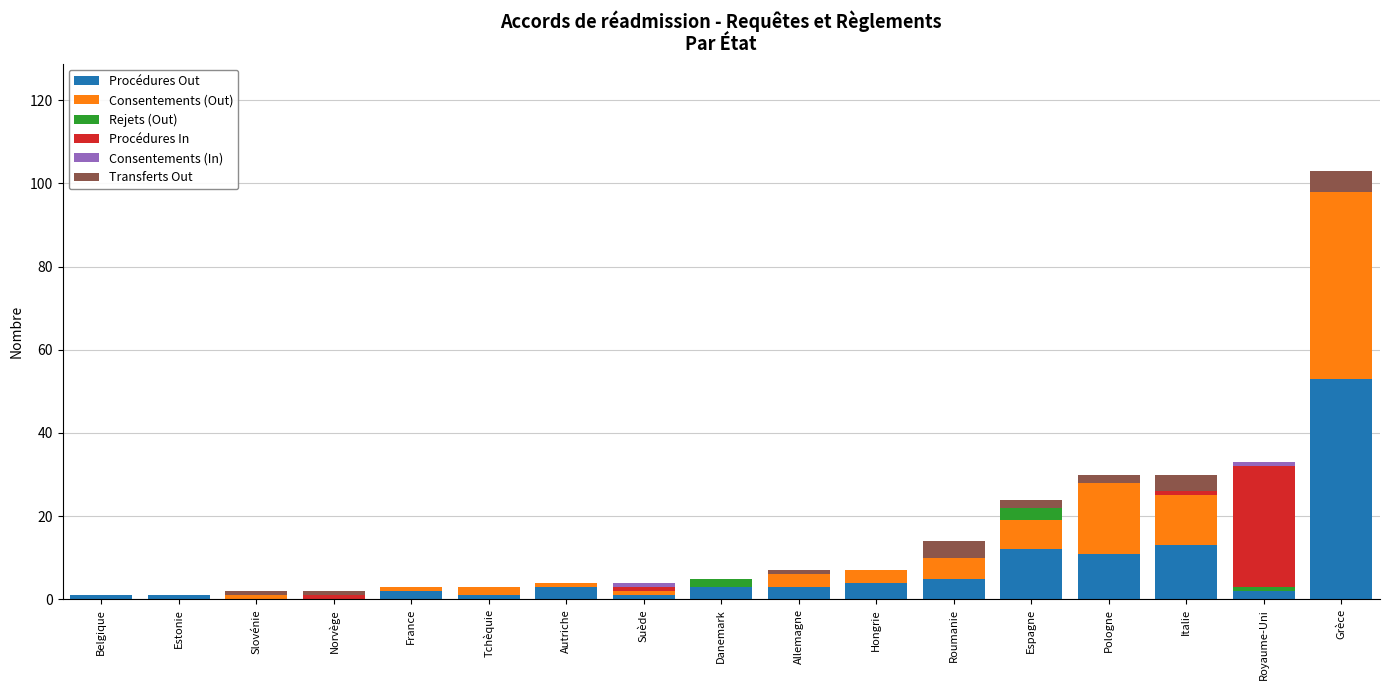

At which category is the sum across all series the highest?

Grèce